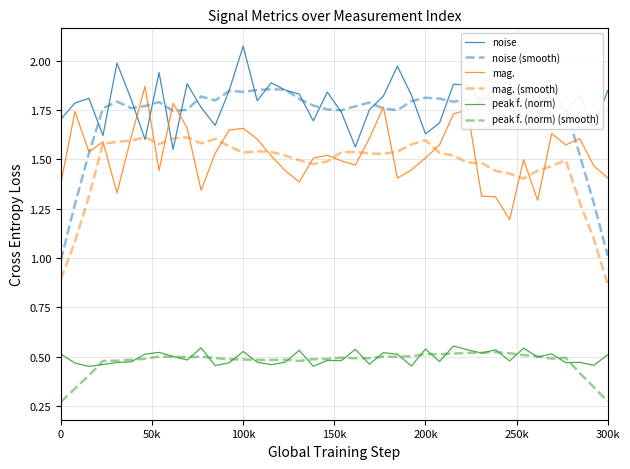

True or false: peak f. (norm) and mag. intersect in this chart.

False